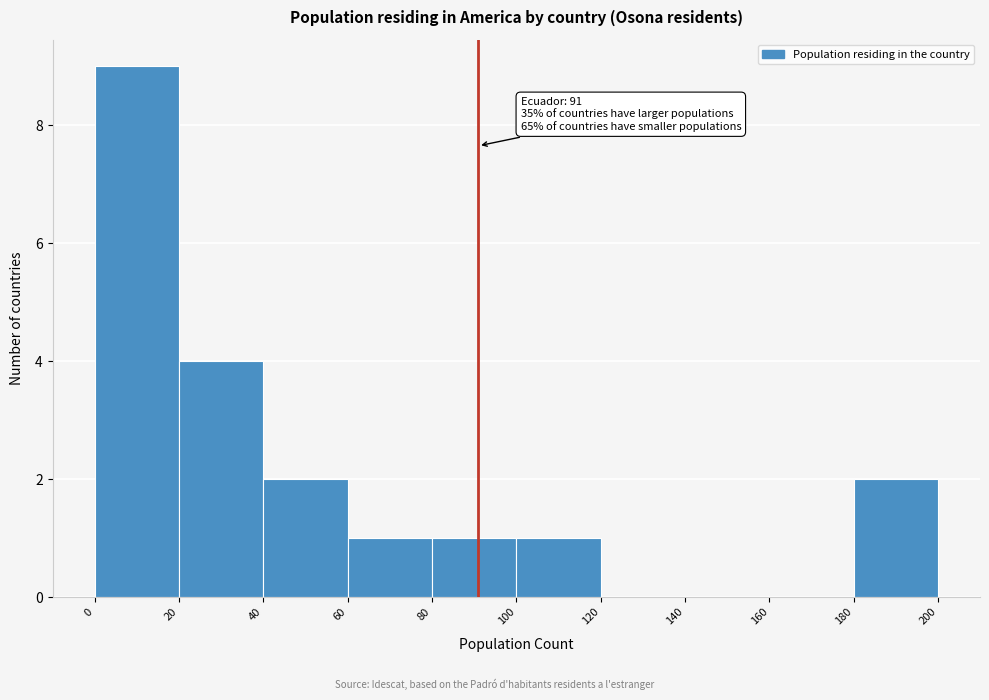

Which range on the x-axis has the tallest bar?

0 to 20